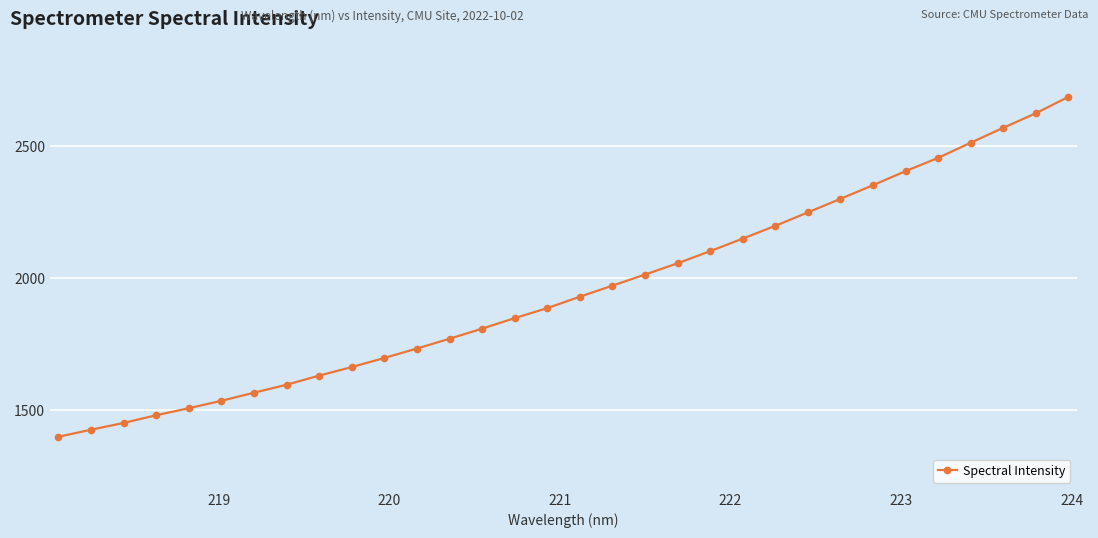

What is the sum of all values?

62567.7